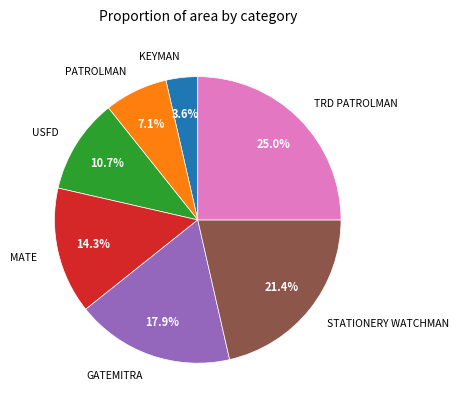

Is there a majority slice in this chart?

No